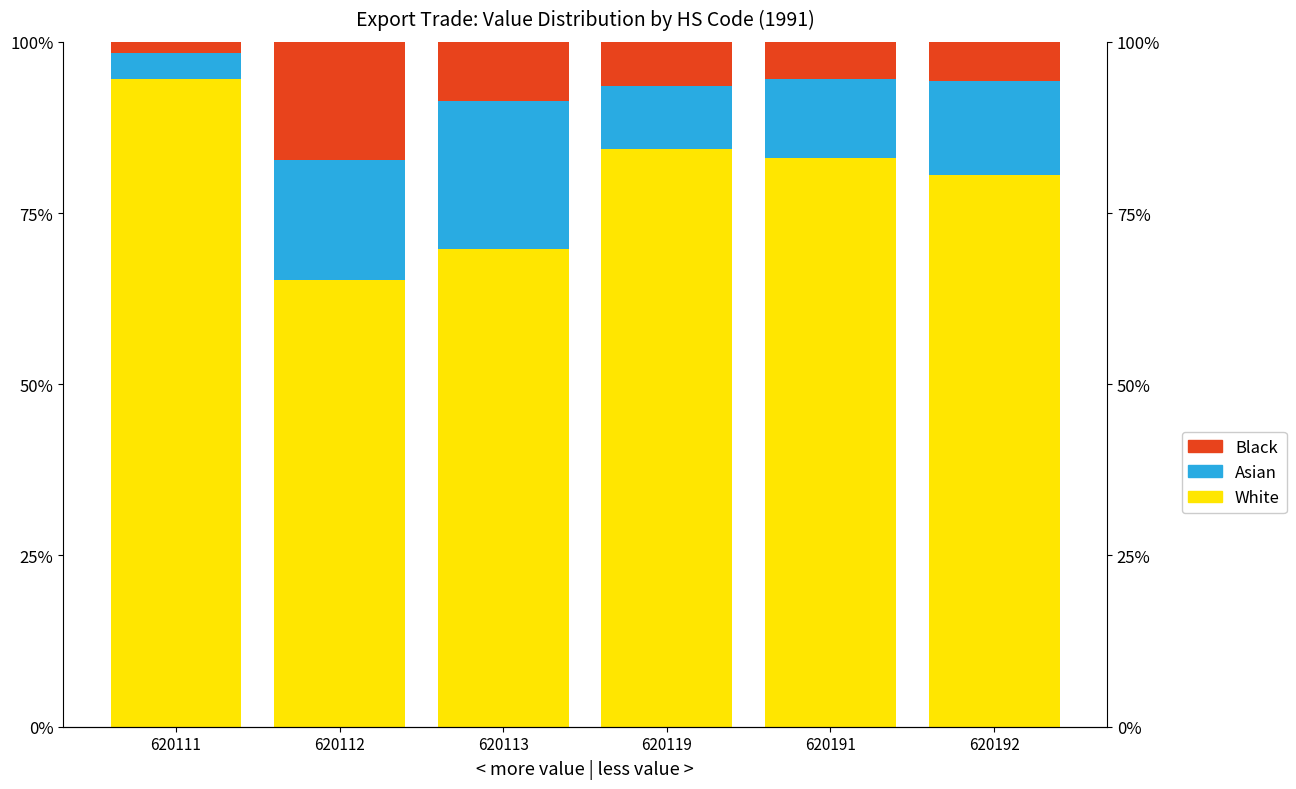

How many data points in White are less than 83?

3